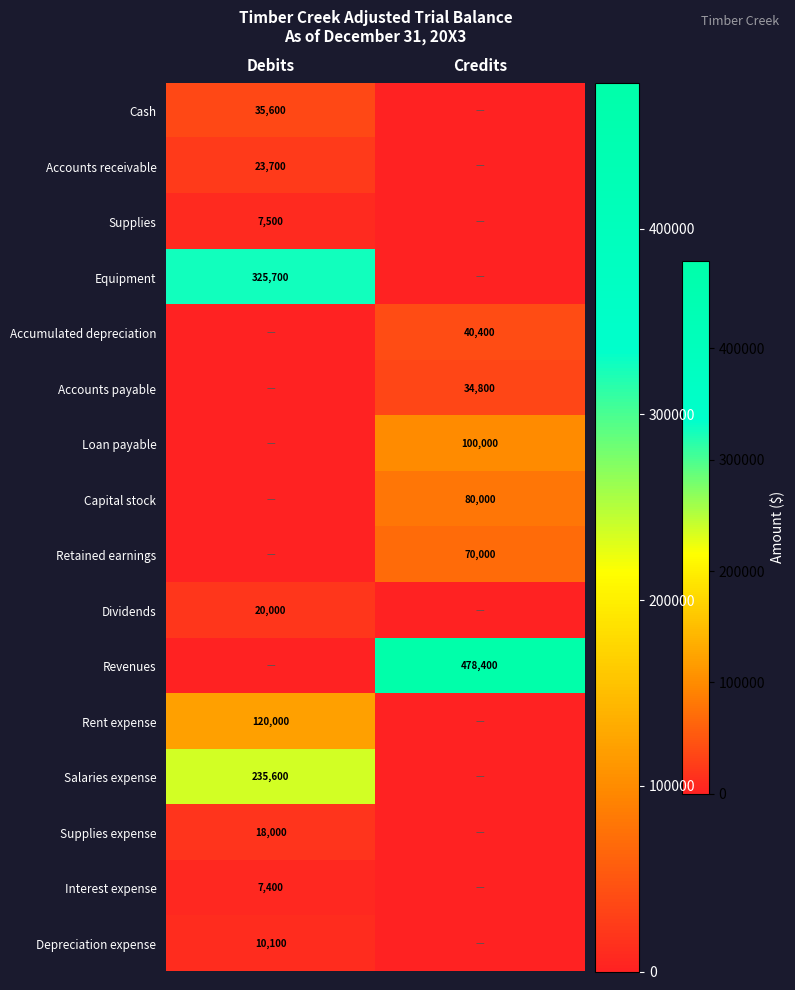

The Supplies series shows 7500 at Debits. True or false?

True